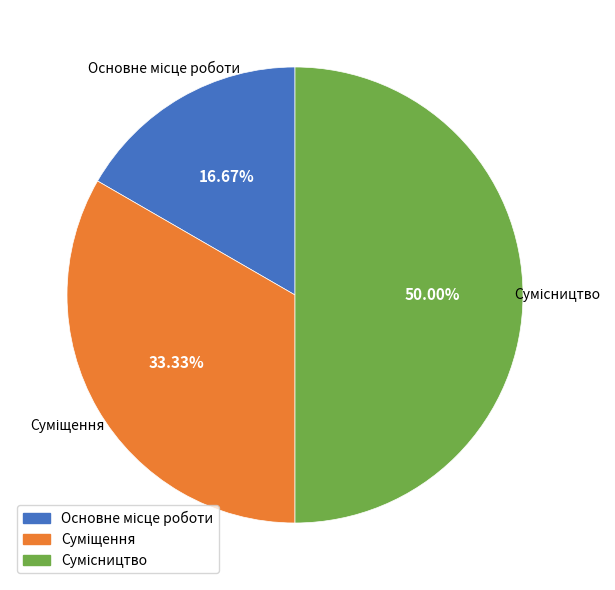

To the nearest percent, what is the average slice percentage?

33%